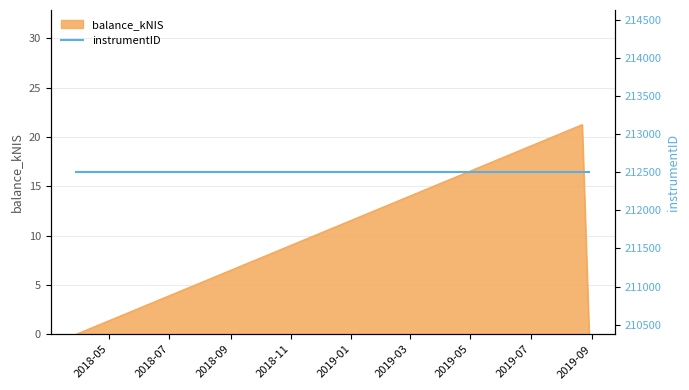

What is the greatest value displayed?

21.3